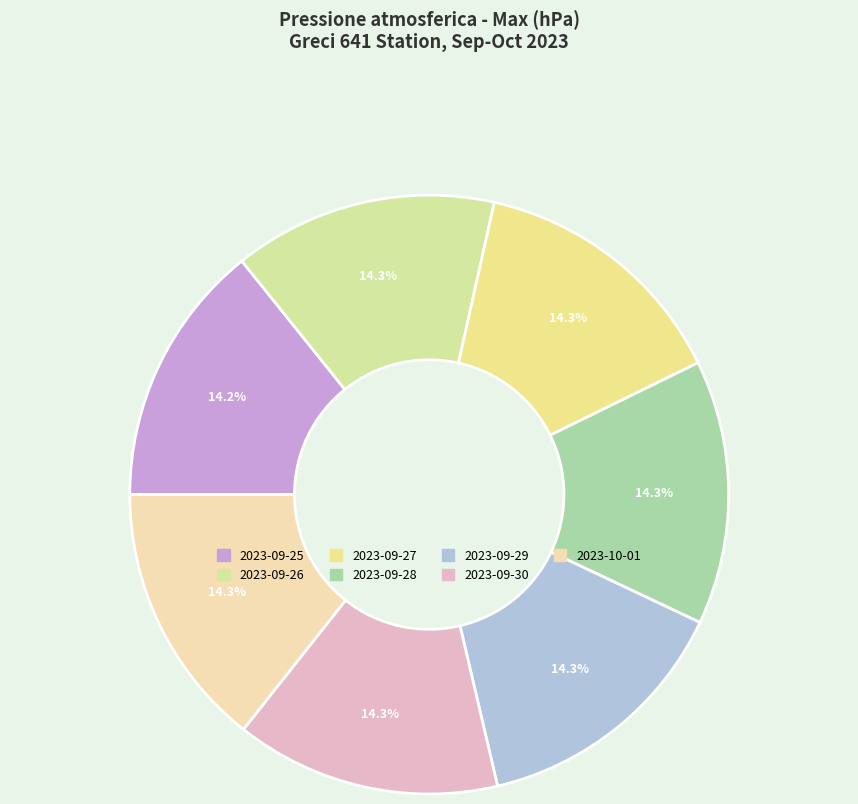

What is the change in value from 2023-09-25 to 2023-09-27?

+0.9